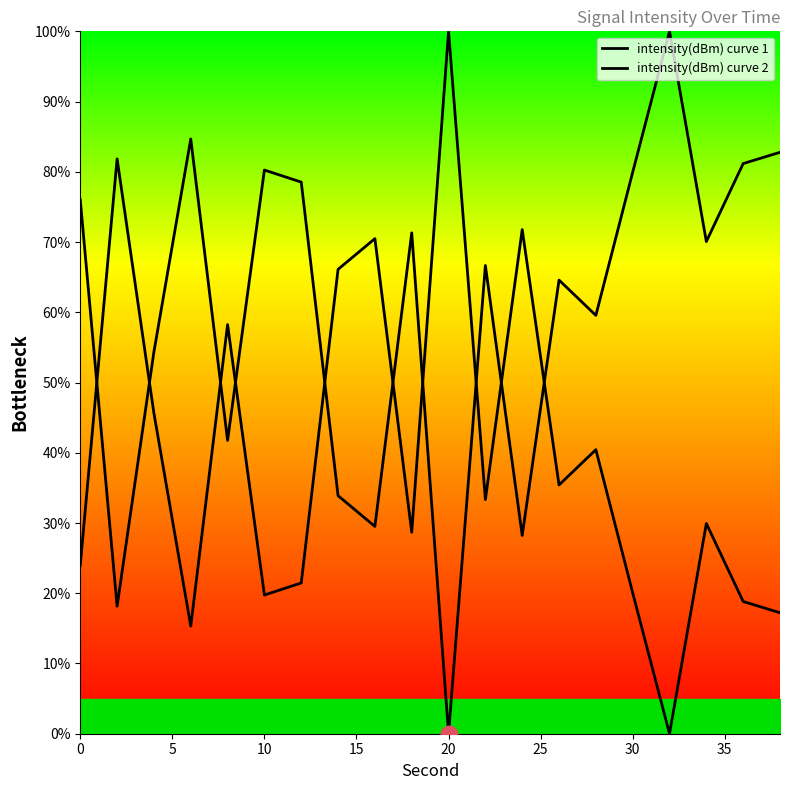

Rank the series by their average value, from highest to lowest.

intensity(dBm) curve 1, intensity(dBm) curve 2